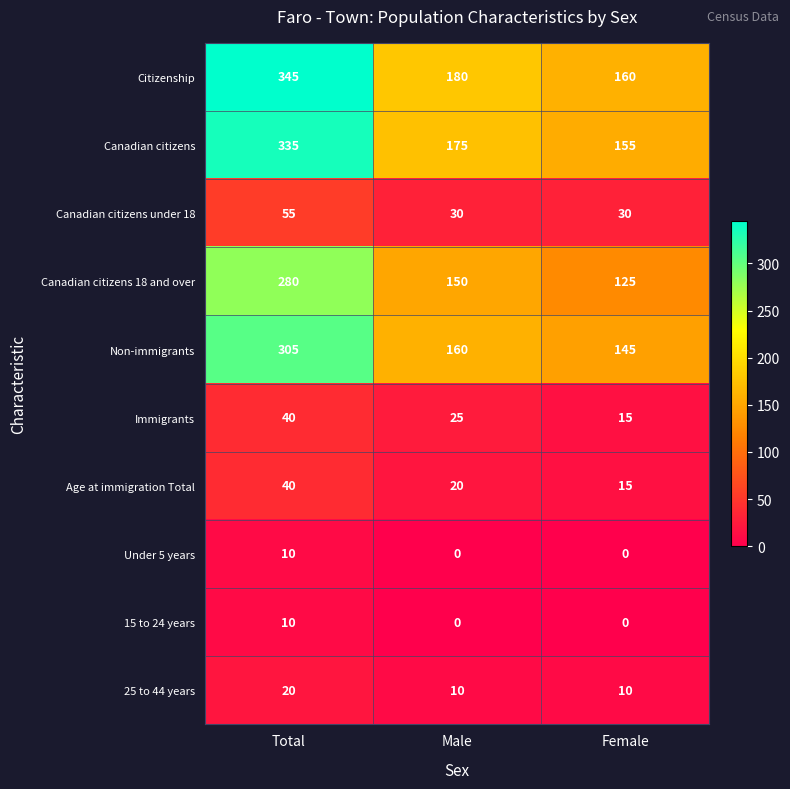

The value of Citizenship at Total is 345. True or false?

True